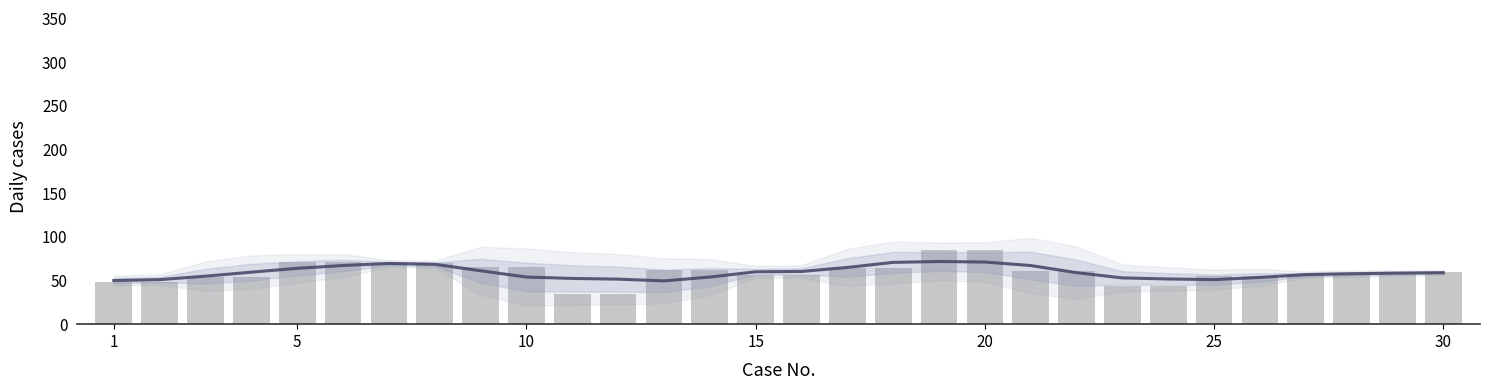

Is it true that Age equals 49.5 at 10?

False